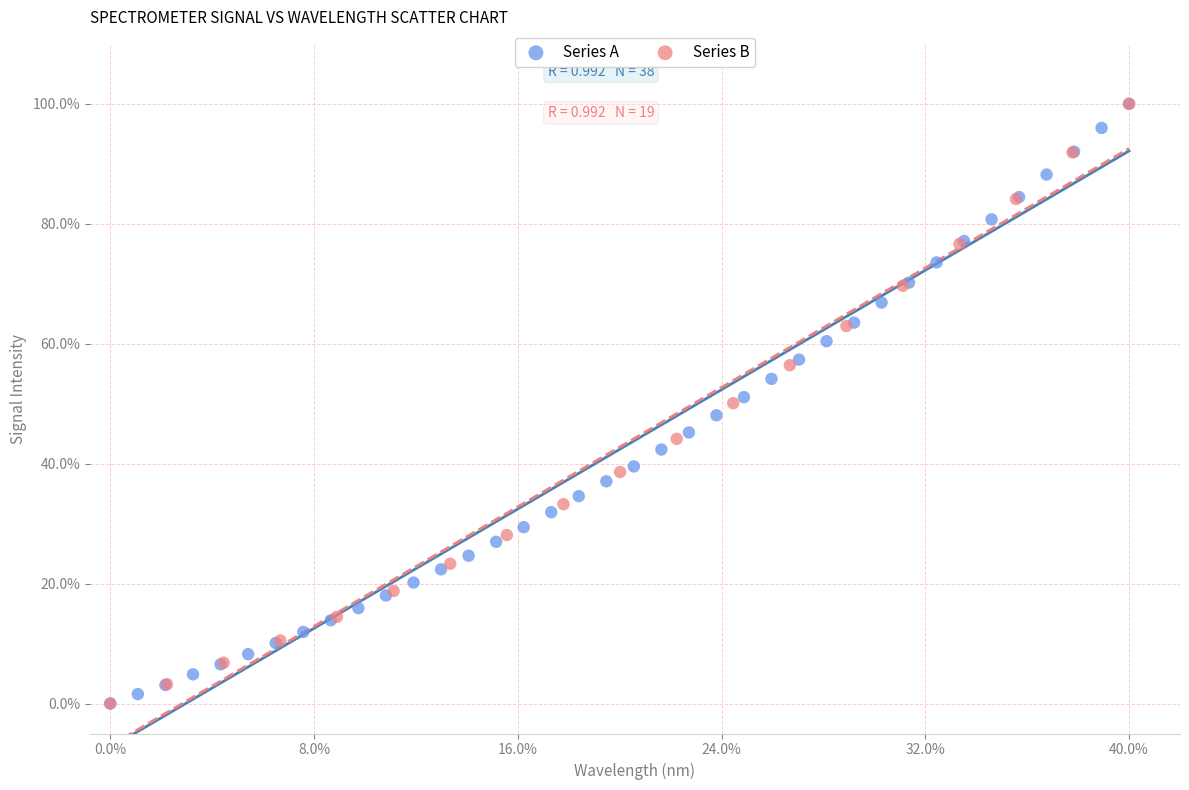

What are all the series names shown in the legend?

Series A, Series B